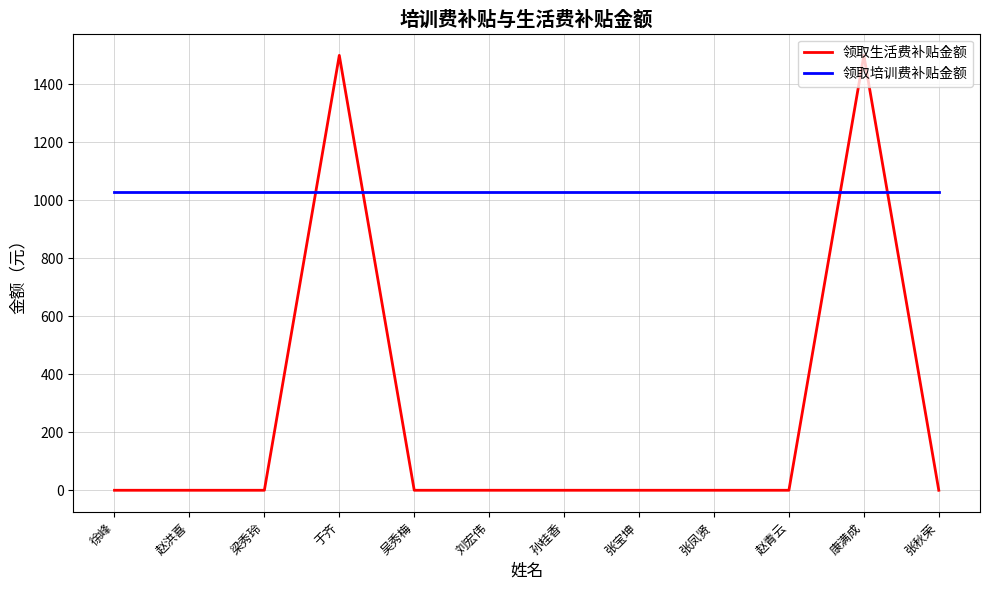

What is the lowest value of the 领取培训费补贴金额 series?

1027.2